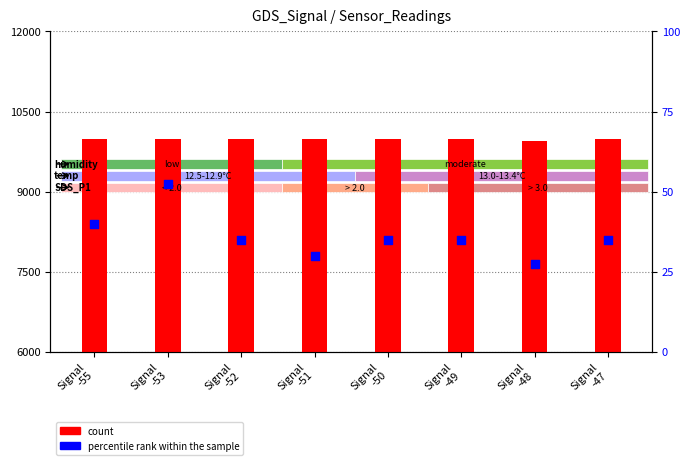

What is the total value across all series at Signal
-48?

9976.1